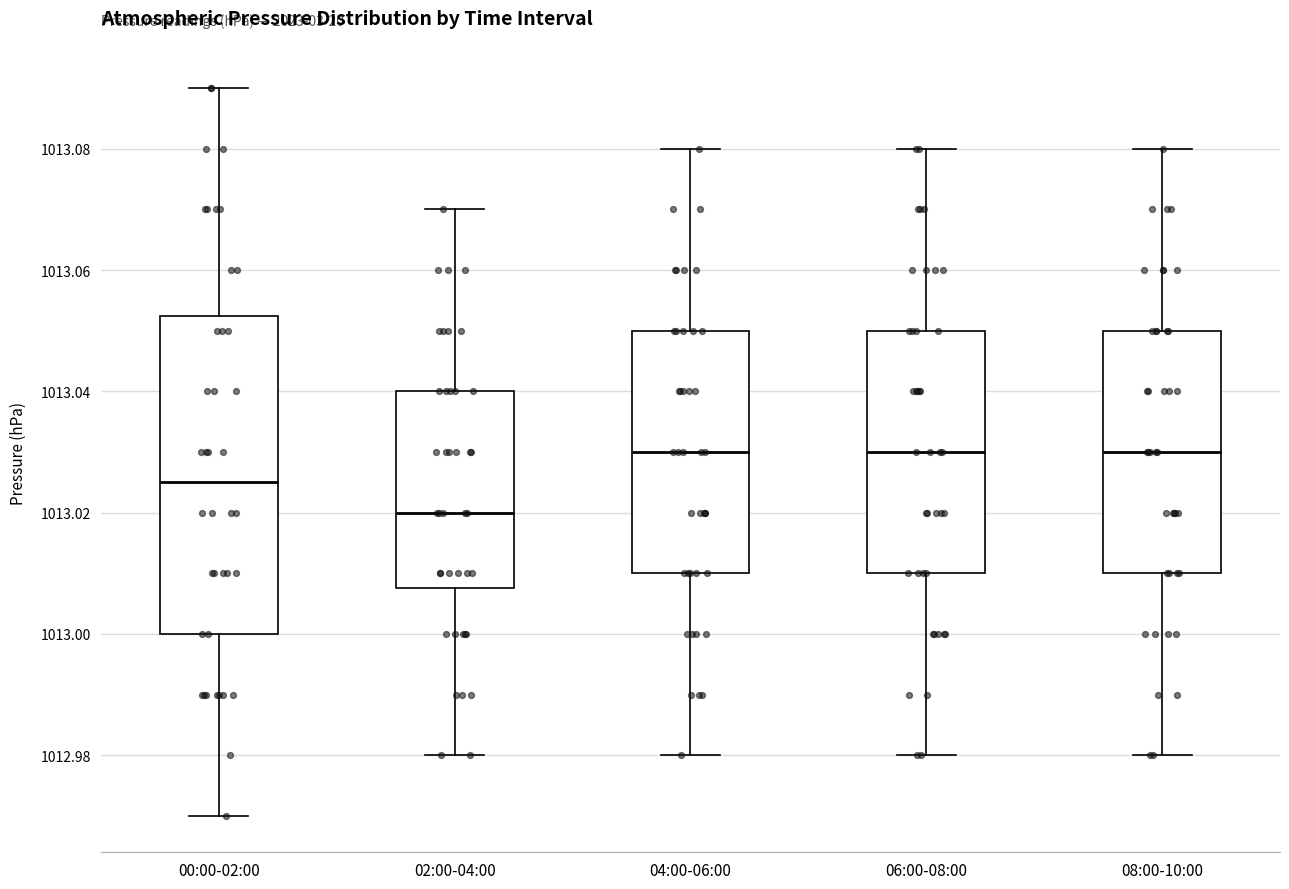

Reading left to right, read every box against the y-axis: the position of its median line, the range the box covers, and the ends of its whiskers. The values are not printed on the chart, so give them approximately, as read against the axis.

00:00-02:00: median 1013.026, box 1013.000 to 1013.052, whiskers 1012.970 to 1013.090
02:00-04:00: median 1013.020, box 1013.008 to 1013.040, whiskers 1012.980 to 1013.070
04:00-06:00: median 1013.030, box 1013.010 to 1013.050, whiskers 1012.980 to 1013.080
06:00-08:00: median 1013.030, box 1013.010 to 1013.050, whiskers 1012.980 to 1013.080
08:00-10:00: median 1013.030, box 1013.010 to 1013.050, whiskers 1012.980 to 1013.080